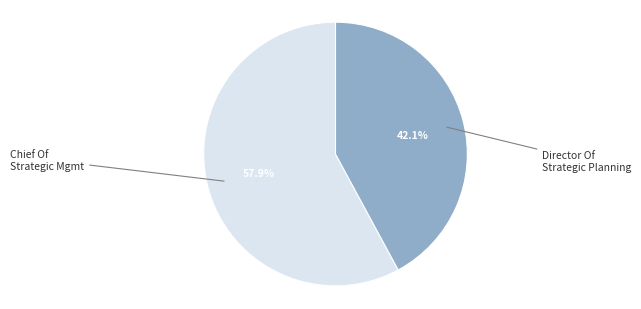

Does any single category account for the majority?

Yes